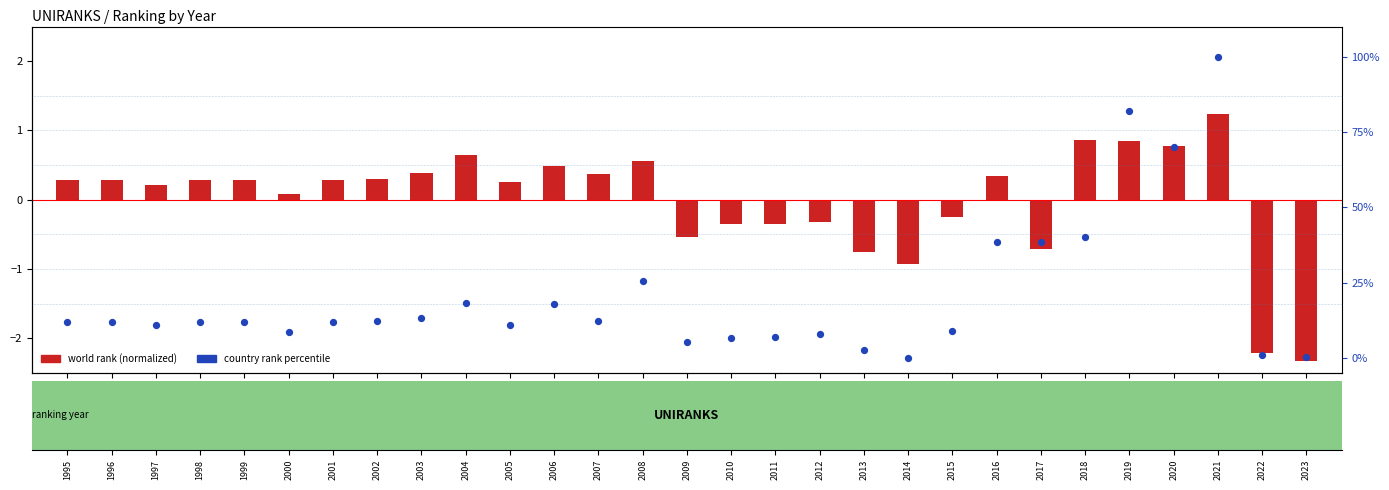

What are all the series names shown in the legend?

world rank (normalized), country rank percentile